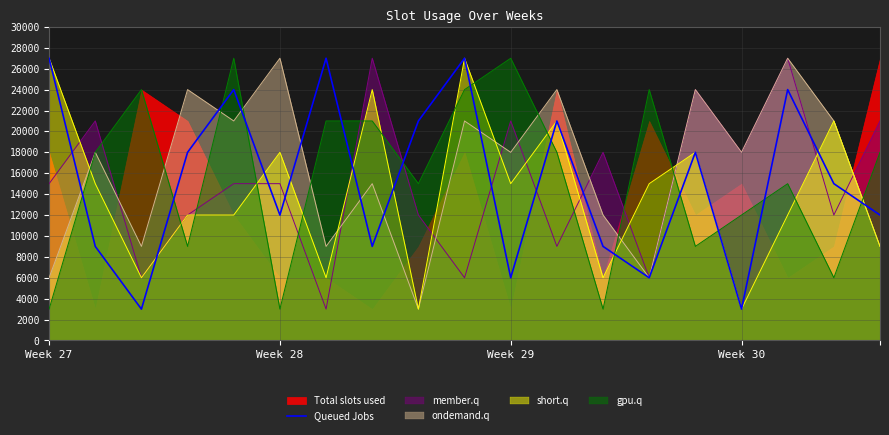

Reading left to right, what are all the values shown in this chart?

27000	9000	3000	18000	24000	12000	27000	9000	21000	27000	6000	21000	9000	6000	18000	3000	24000	15000	12000